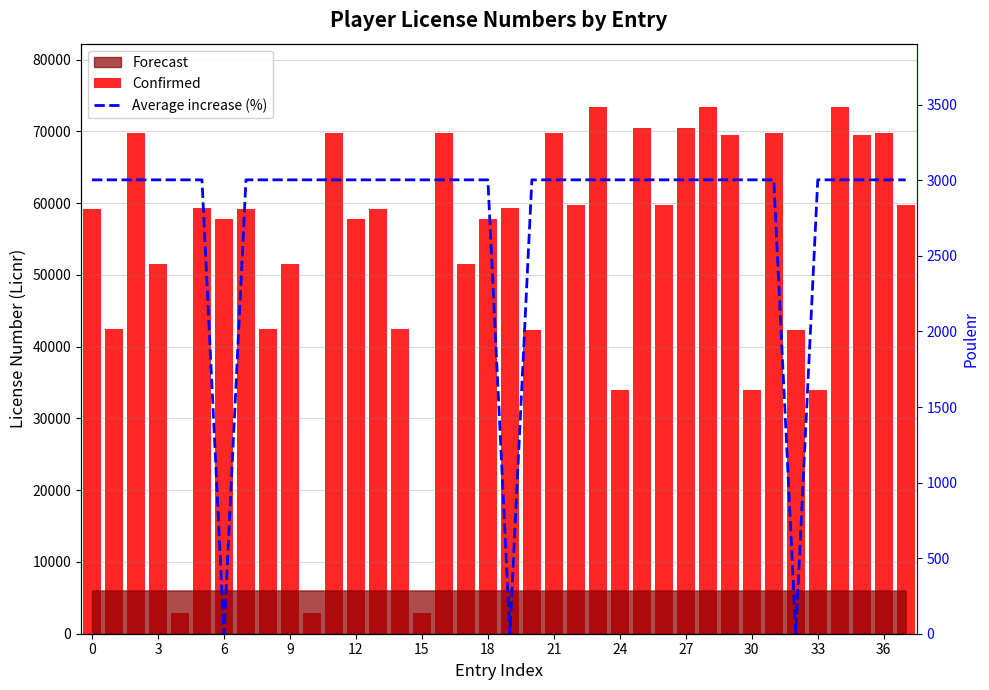

Where is Average increase (%) nearest to the value 1501?

6